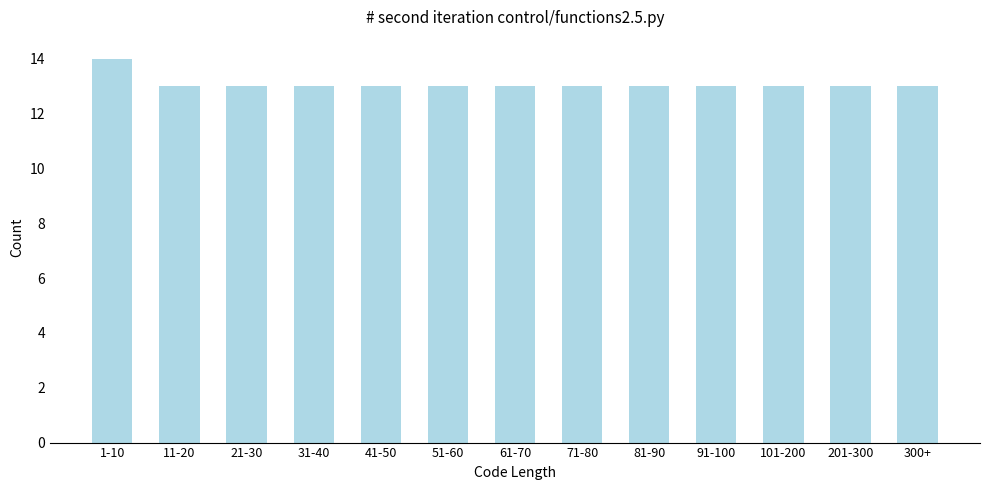

Reading right to left, what are all the values shown in this chart?

13	13	13	13	13	13	13	13	13	13	13	13	14